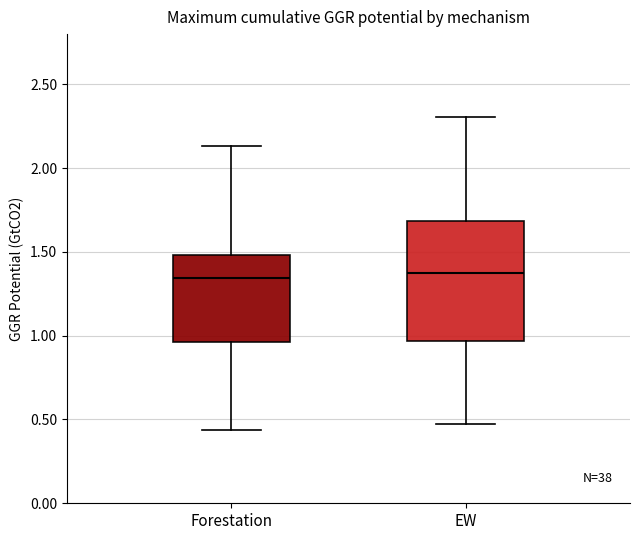

Reading left to right, read every box against the y-axis: the position of its median line, the range the box covers, and the ends of its whiskers. The values are not printed on the chart, so give them approximately, as read against the axis.

Forestation: median 1.35, box 0.95 to 1.50, whiskers 0.45 to 2.15
EW: median 1.35, box 0.95 to 1.70, whiskers 0.45 to 2.30